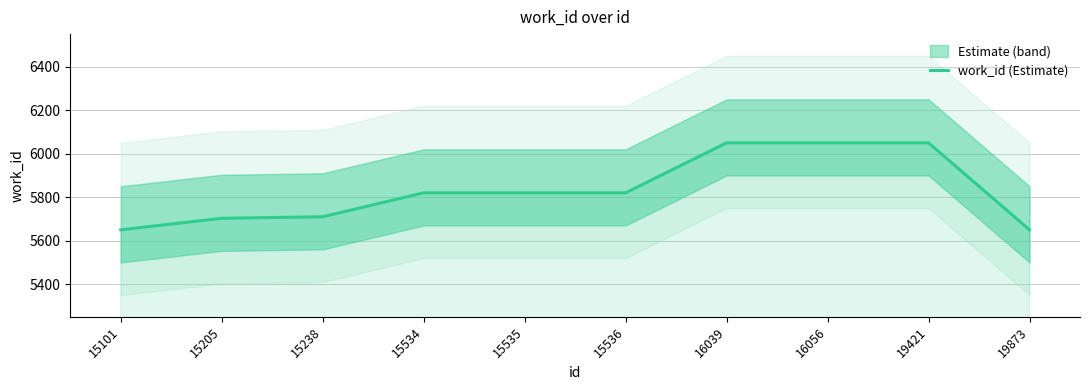

What is the difference between the values at 15238 and 16056?

340